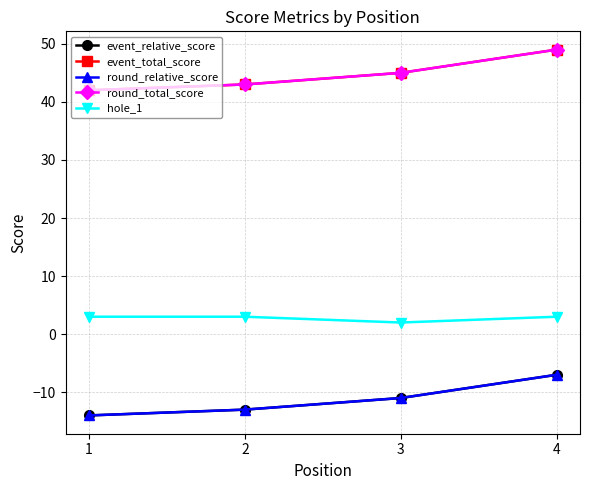

Is this an area chart (filled region under the line)?

No